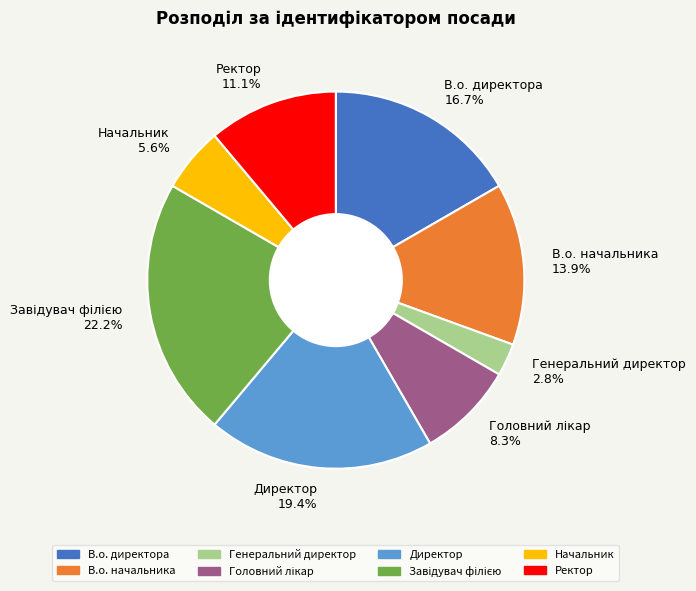

Does Директор represent more than half of the total?

No